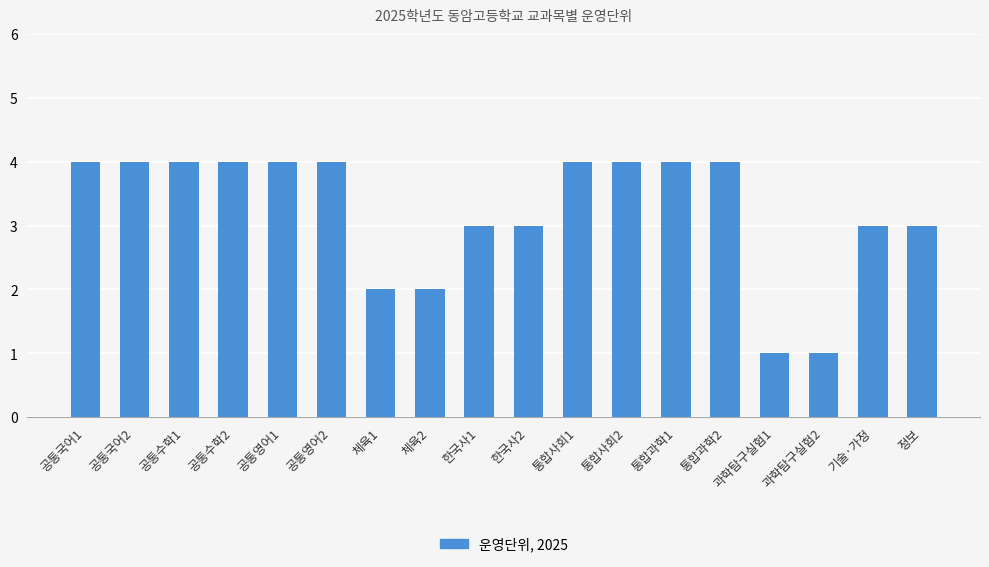

What is the greatest value displayed?

4